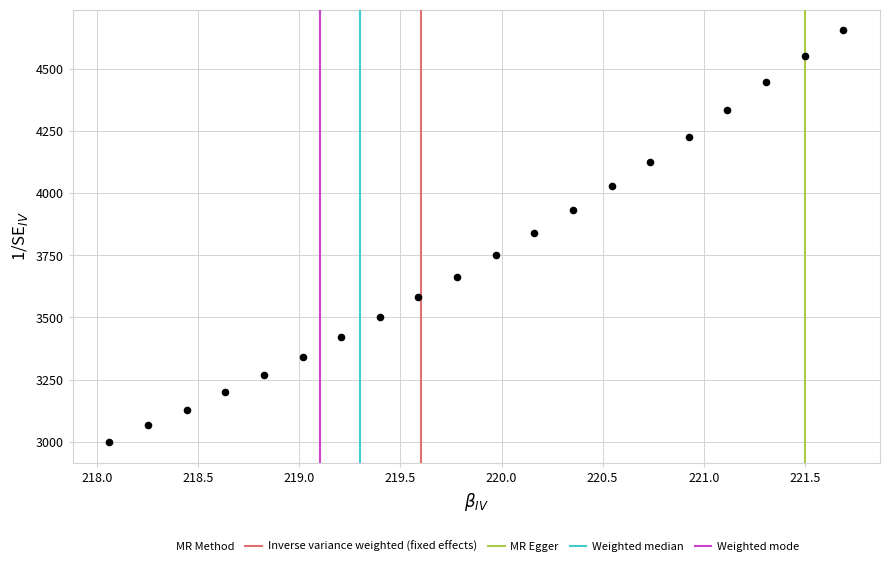

What is the range of X values (max minus min)?

3.6